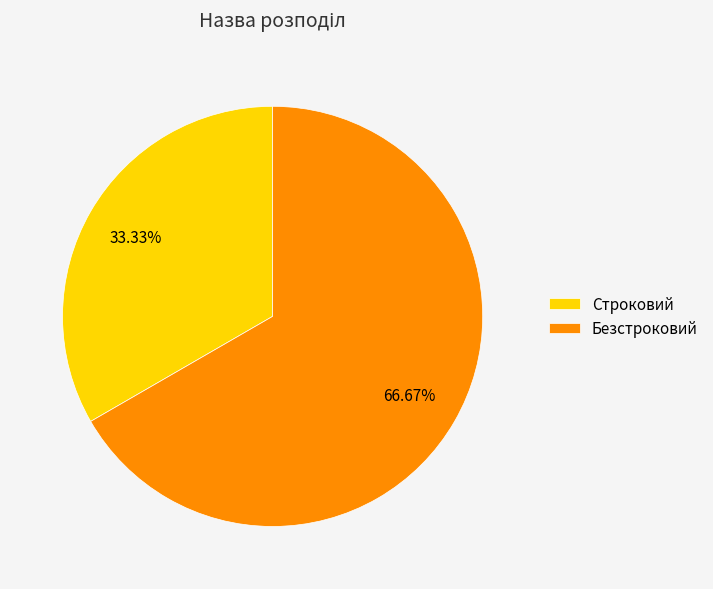

Rank the categories by value from lowest to highest.

Строковий, Безстроковий